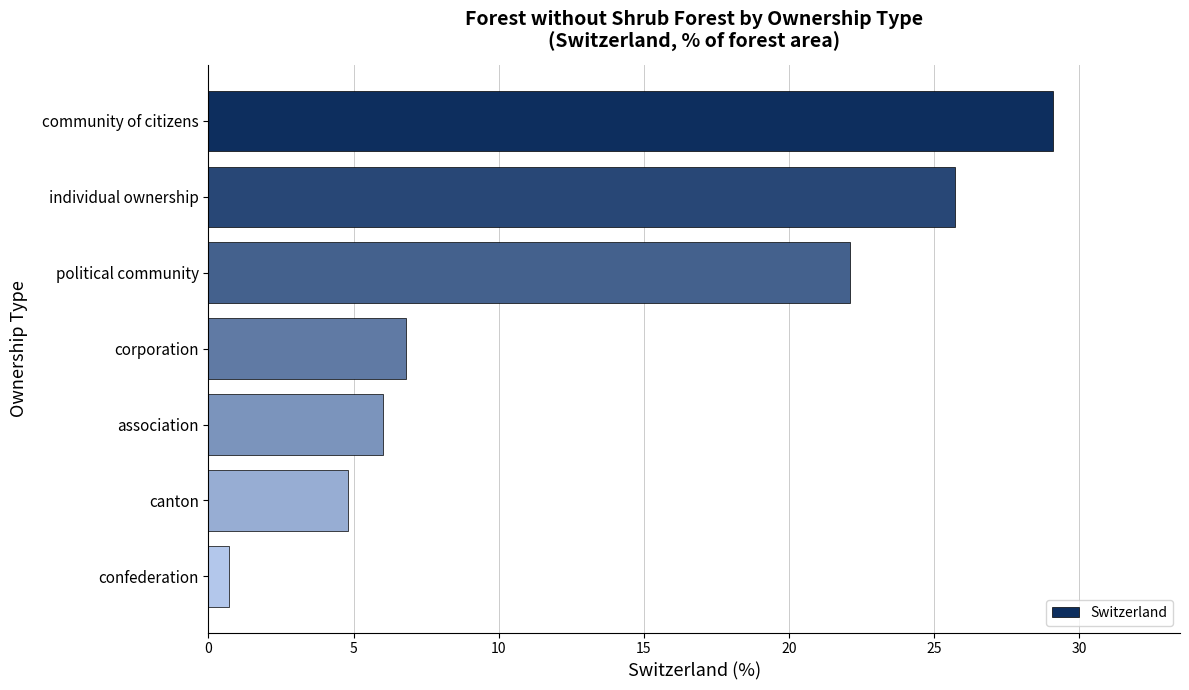

What is the greatest value displayed?

29.1